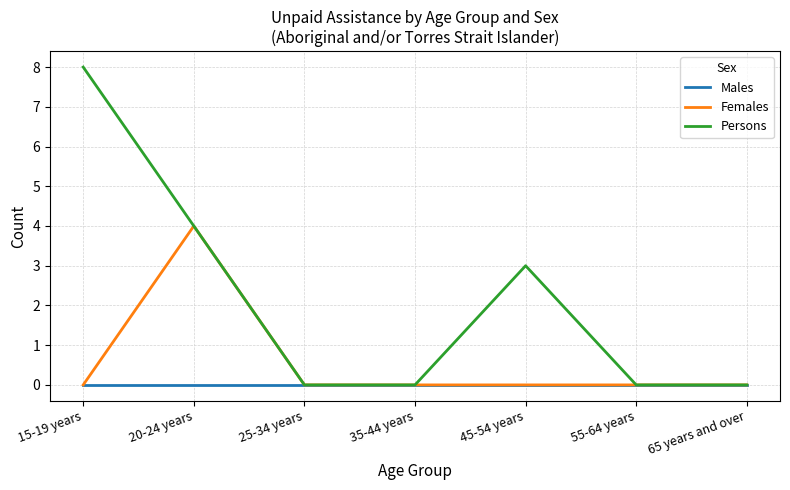

The value of Females at 65 years and over is 0. True or false?

True